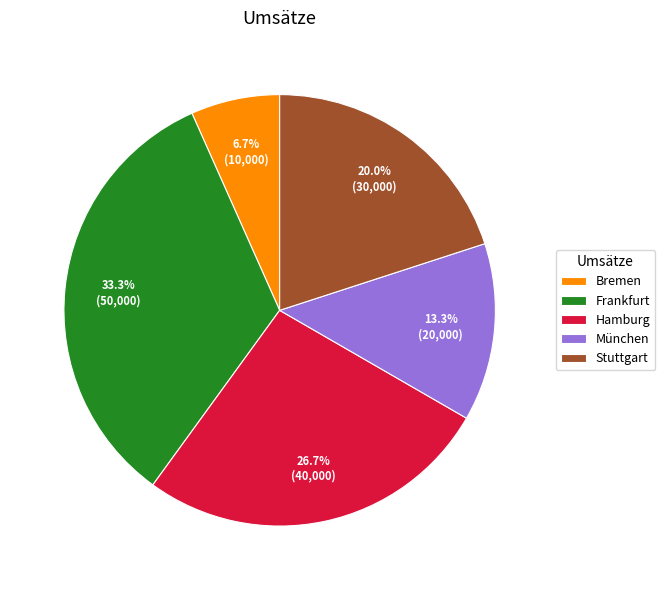

True or false: Stuttgart accounts for 14% of the total.

False